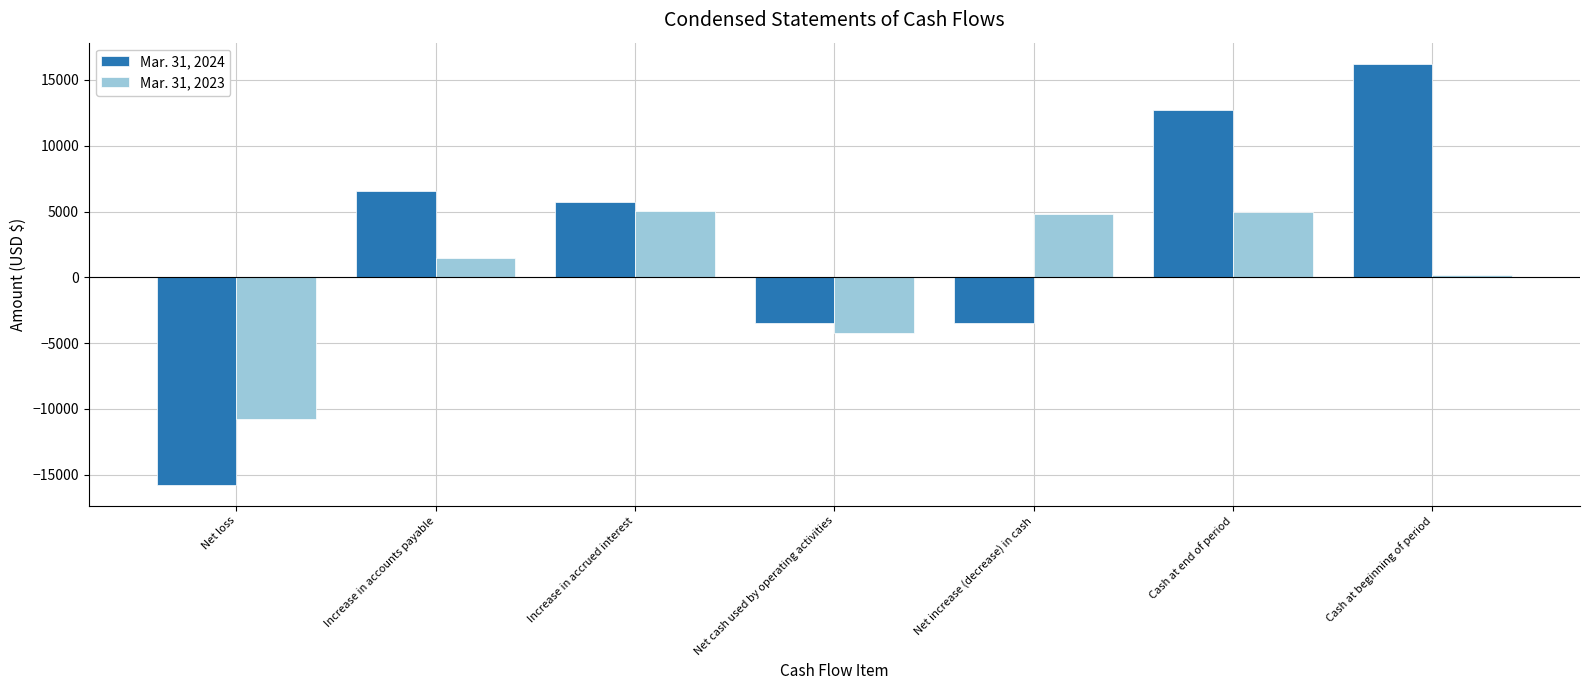

How many categories are shown in the chart?

7